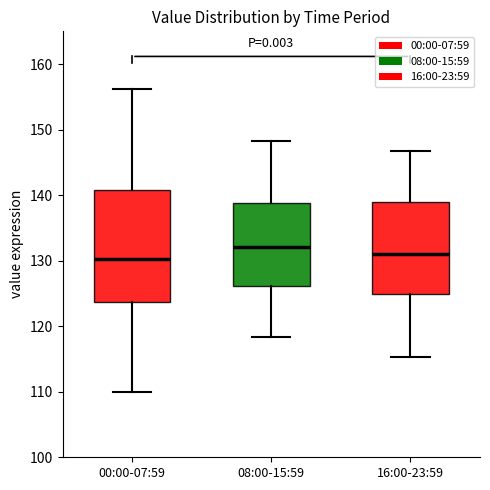

Comparing the boxes themselves (not the whiskers), which one is the tallest?

00:00-07:59